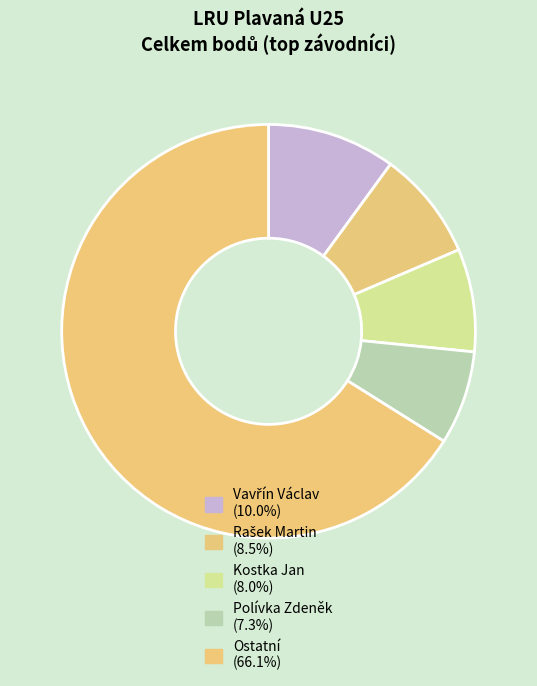

How many segments does this pie chart have?

5